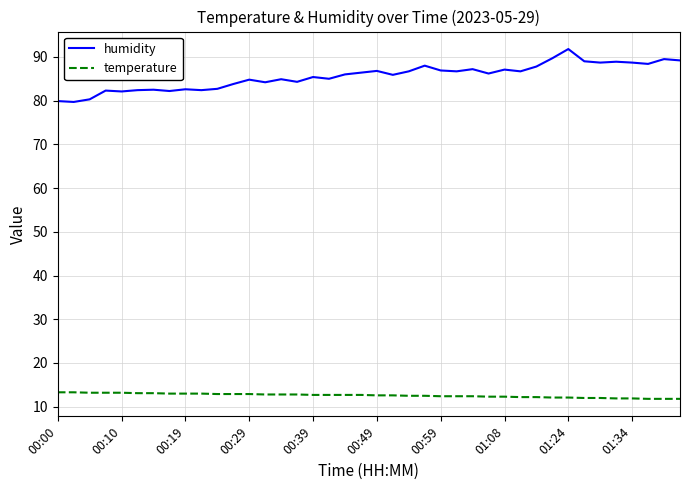

What is the difference between the maximum and minimum values in the humidity series?

12.1